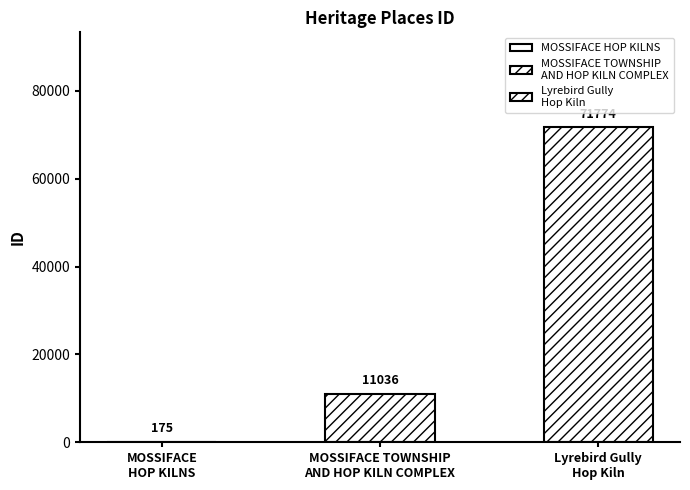

How many bars are there in total?

3